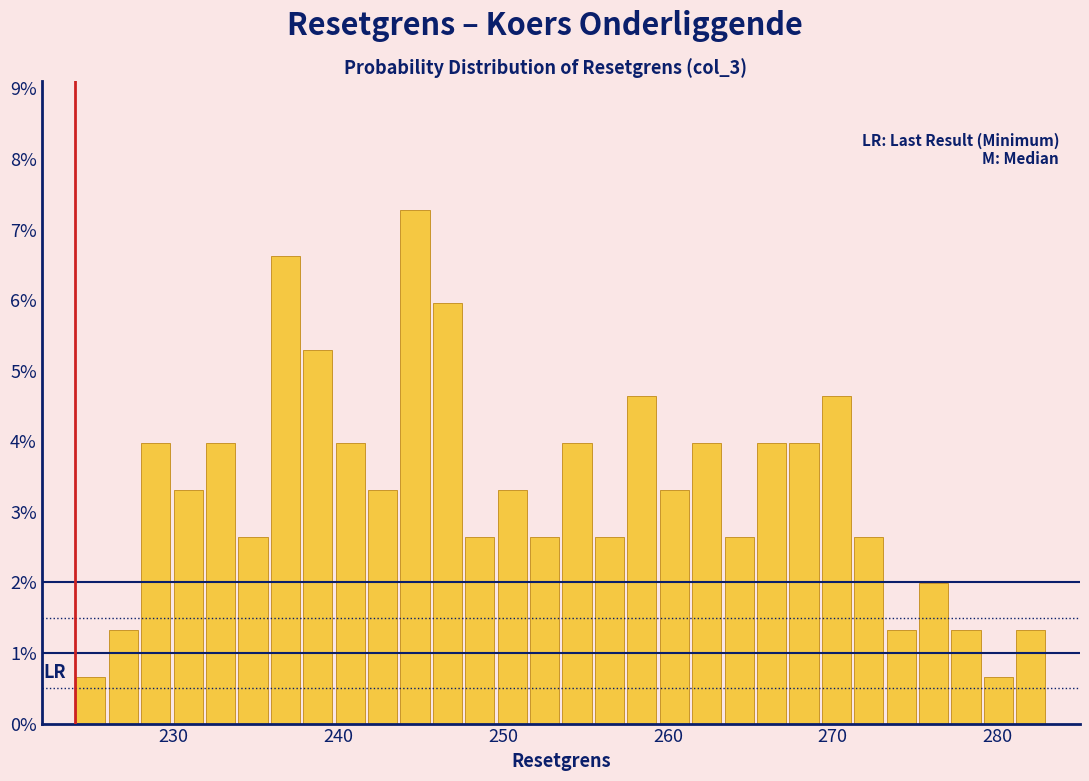

Read against the x-axis, roughly where is the centre of the tallest bar?

245